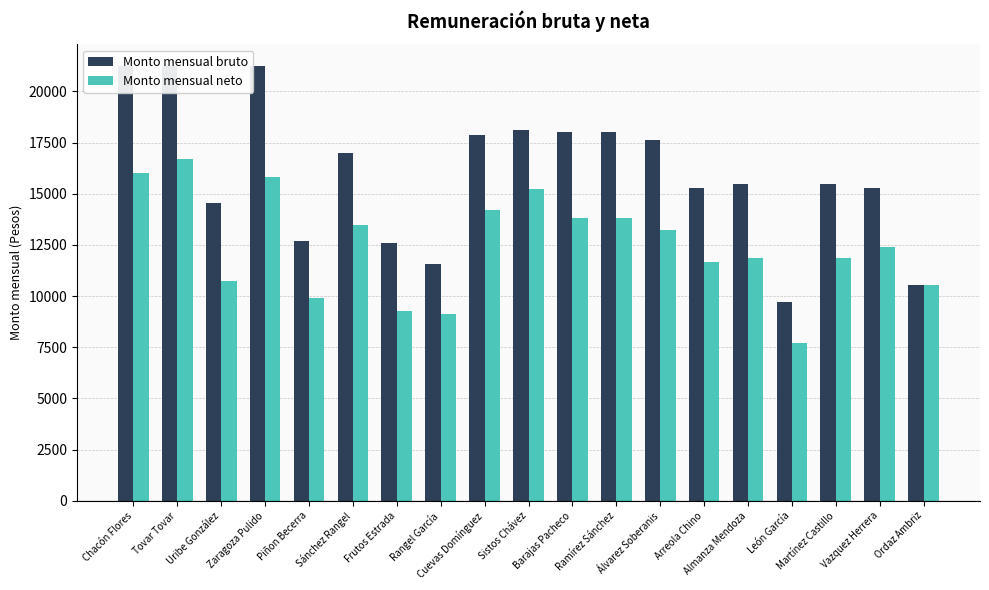

What is the total value across all series at León García?

17414.3